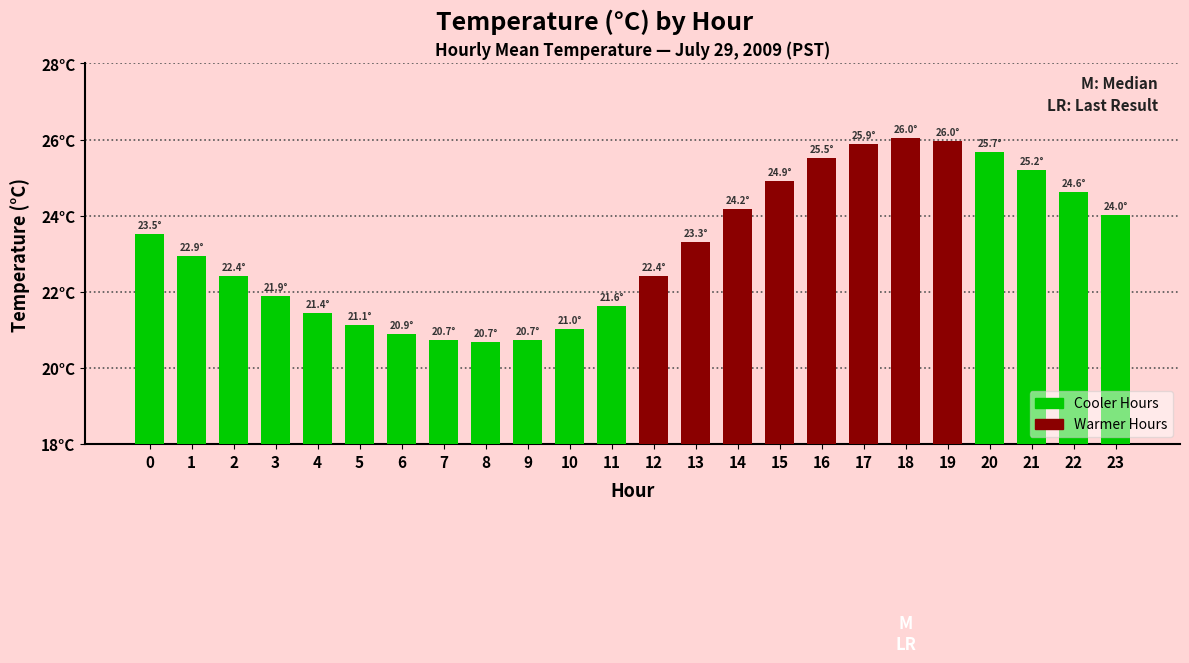

What is the change in value from 10 to 15?

+3.9